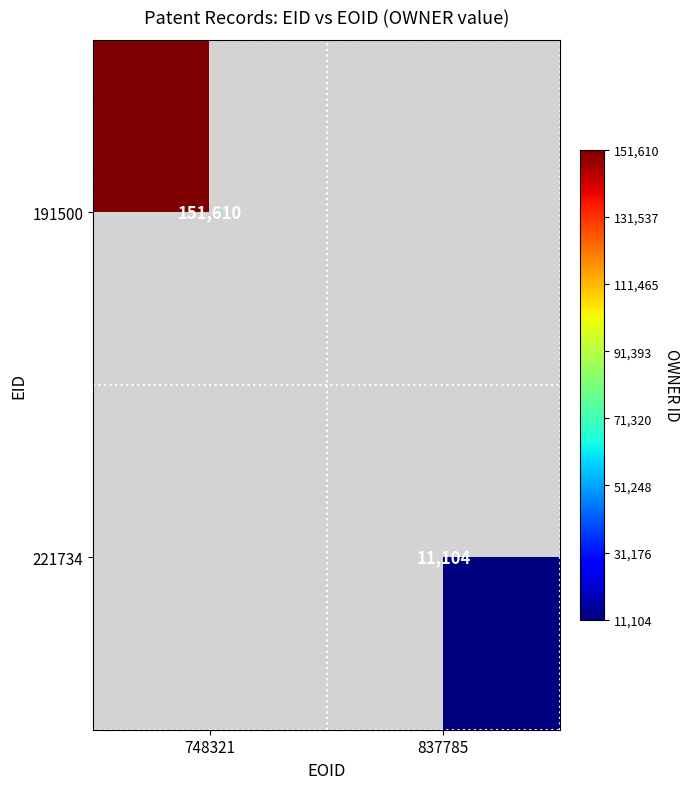

The value of 221734 at 837785 is 6852. True or false?

False